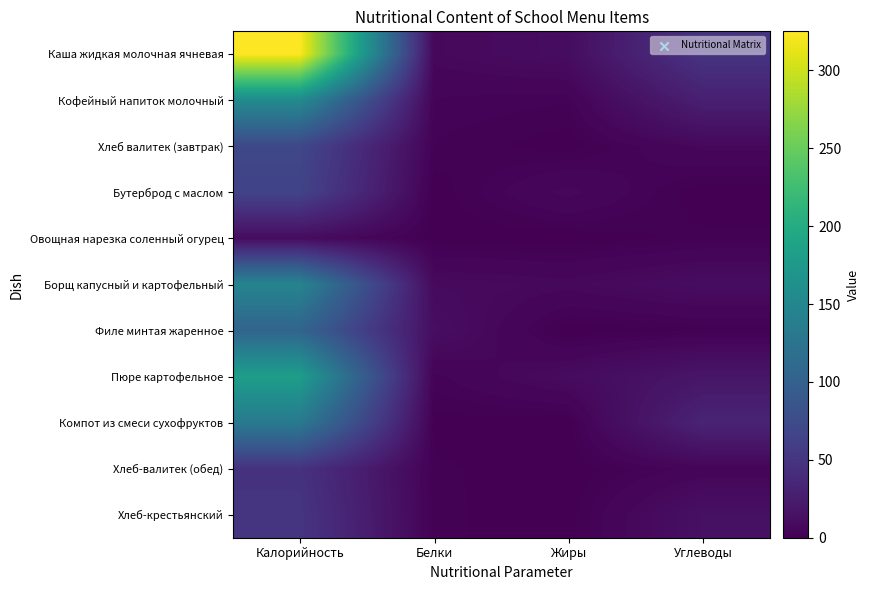

Between Белки and Калорийность, which is larger?

Калорийность